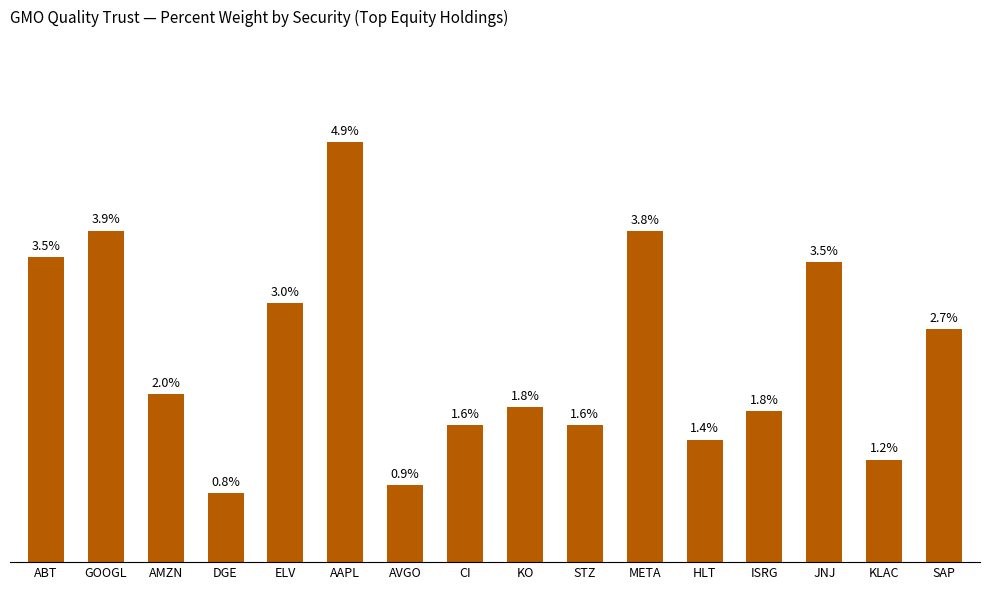

At which category does the chart reach its minimum across all series?

DGE